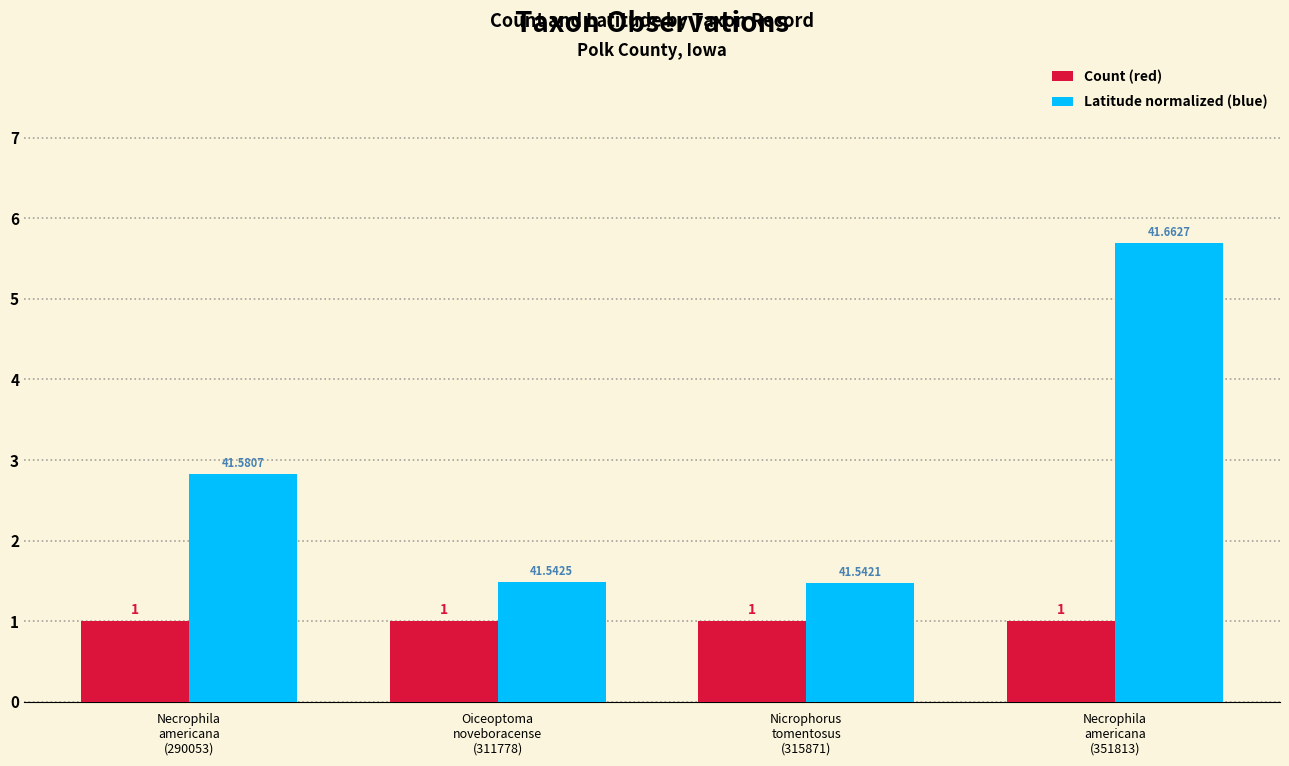

True or false: Latitude normalized (blue) has a value of 4.4 at Necrophila
americana
(290053).

False